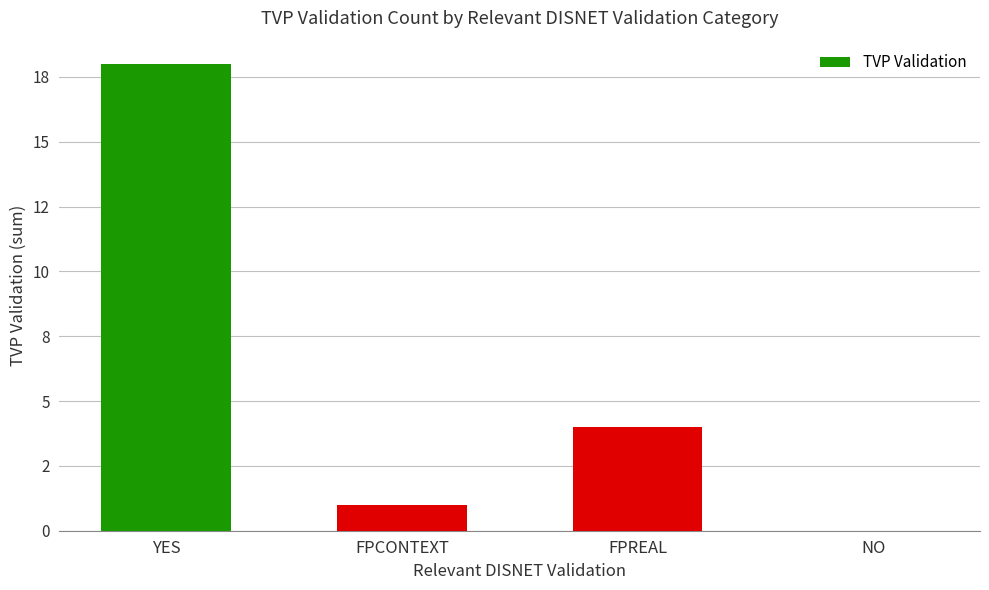

Are the bars horizontal?

No